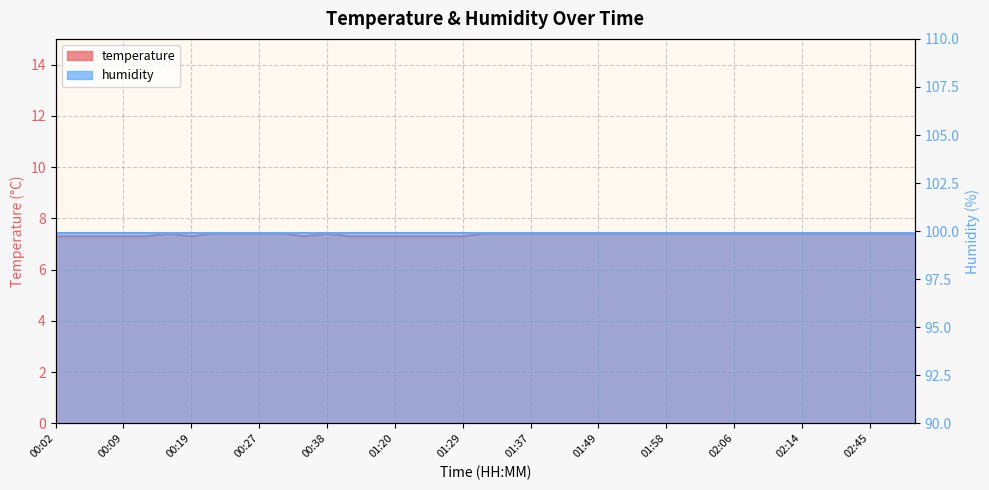

How many categories are shown in the chart?

39